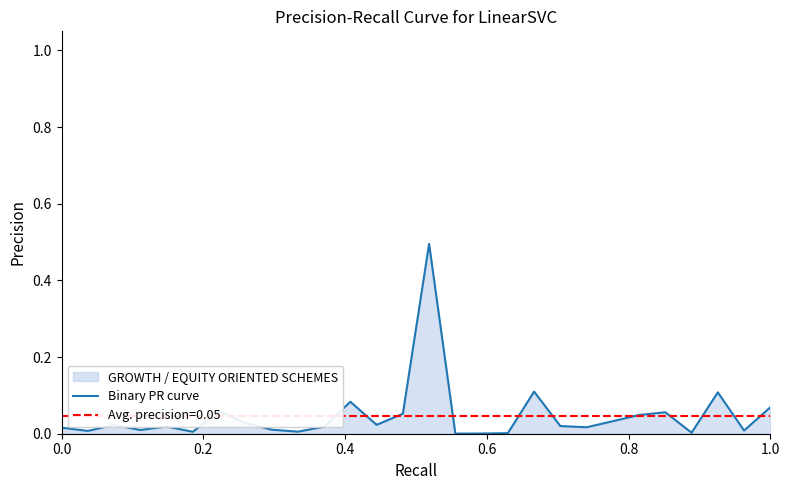

What is the maximum value for Binary PR curve?

0.5